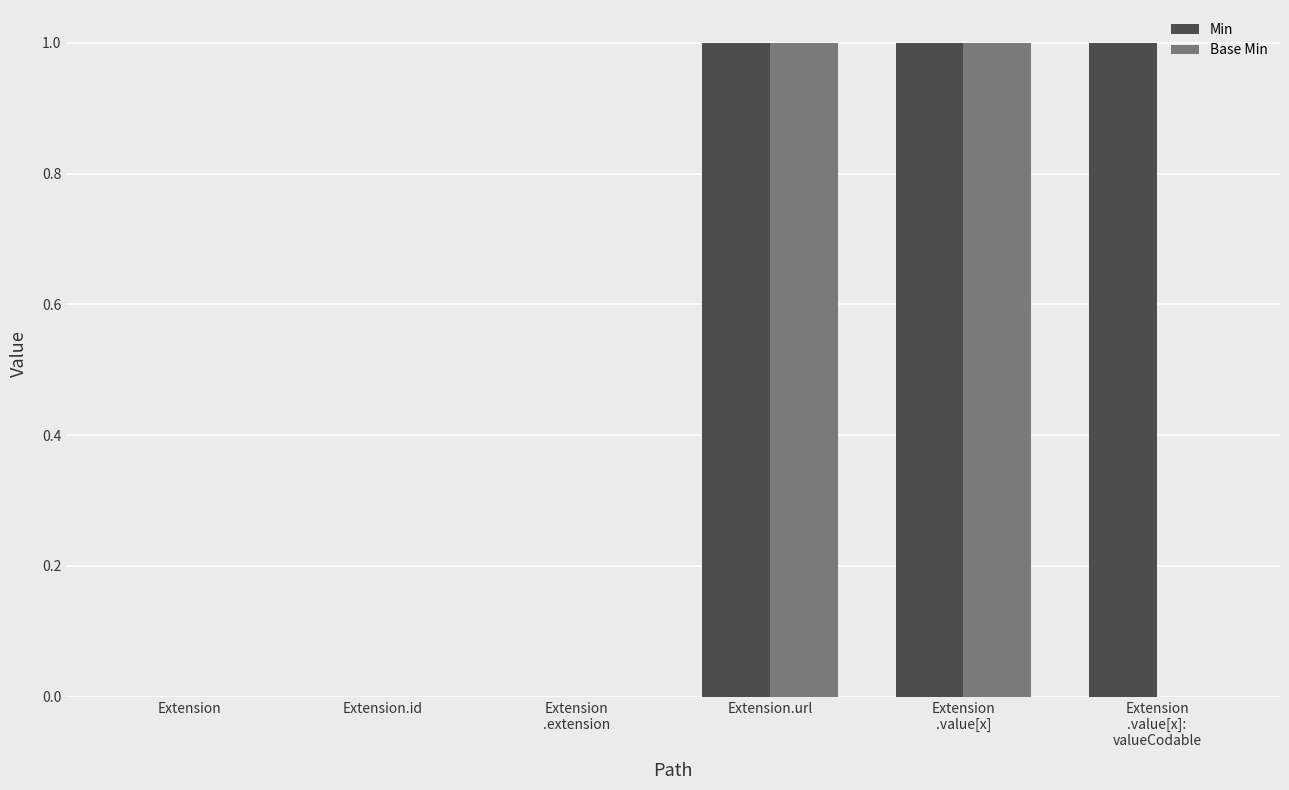

Is it true that Min equals 1 at Extension.url?

True